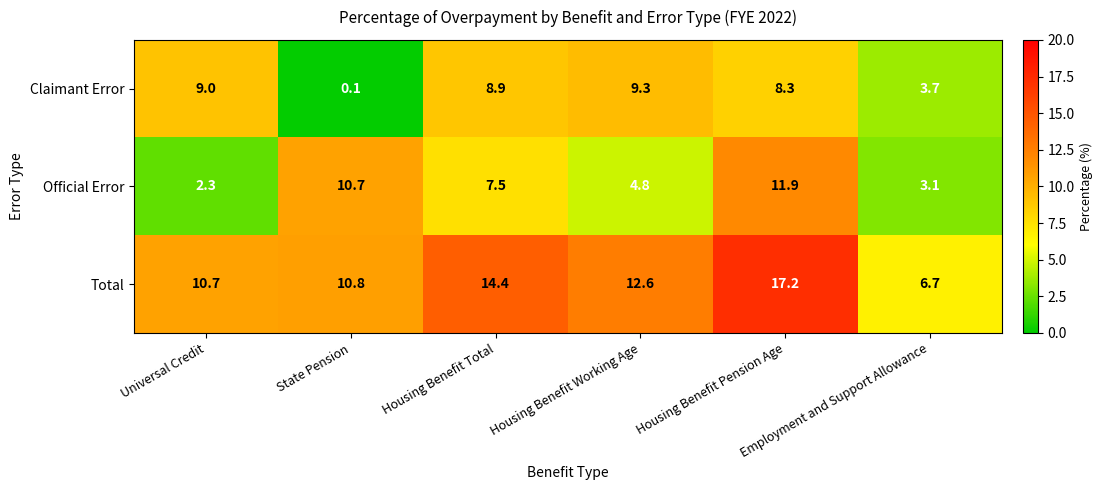

What is the average value of the Official Error series?

6.7